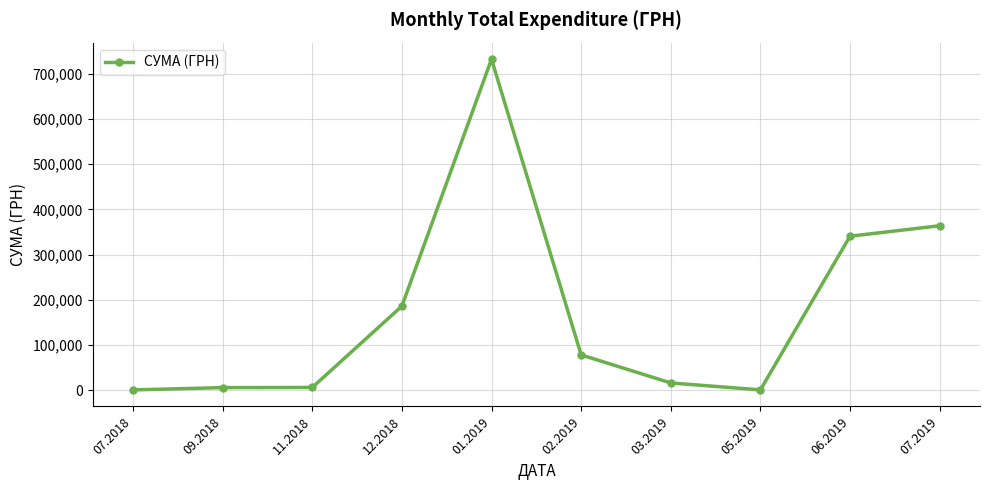

What is the label of the 4th point from the left?

12.2018